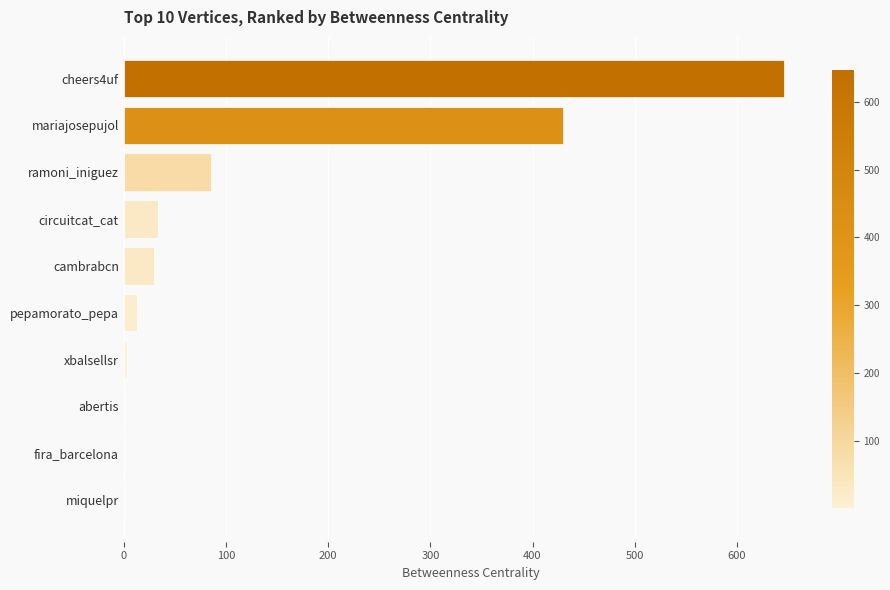

What is the greatest value displayed?

646.3